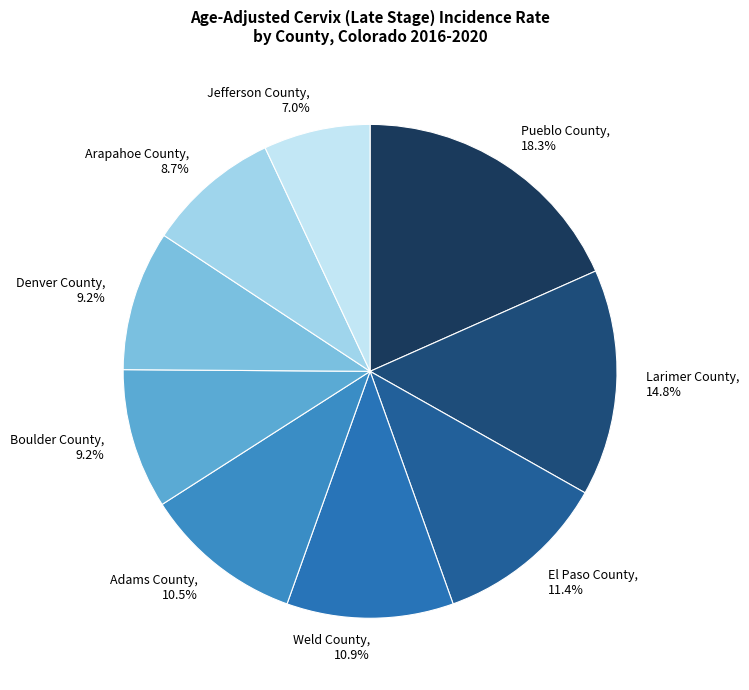

What is the largest slice in the pie chart?

Pueblo County